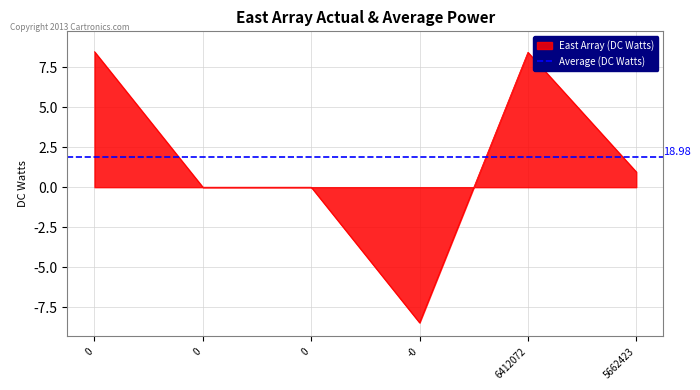

The chart shows a value of 956521099 at 5662423. True or false?

True